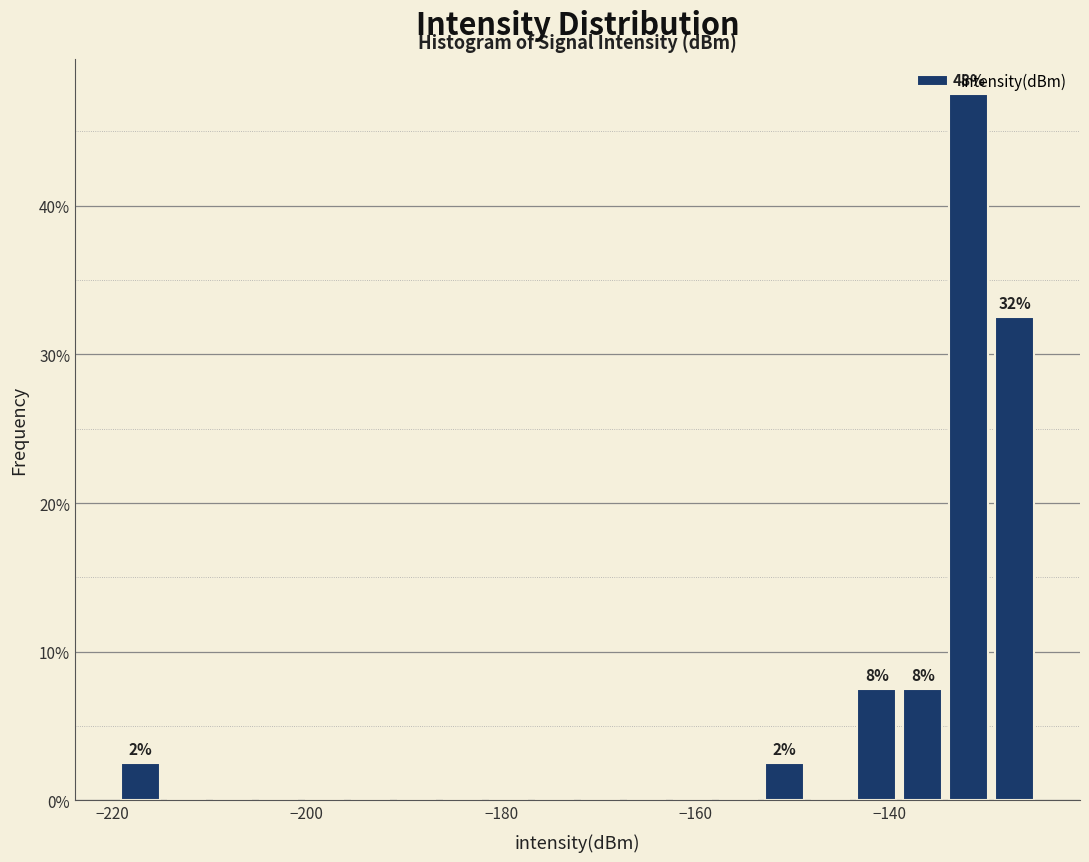

Around what value on the x-axis is the tallest bar? Give the approximate position of its centre, as read against the axis.

-132